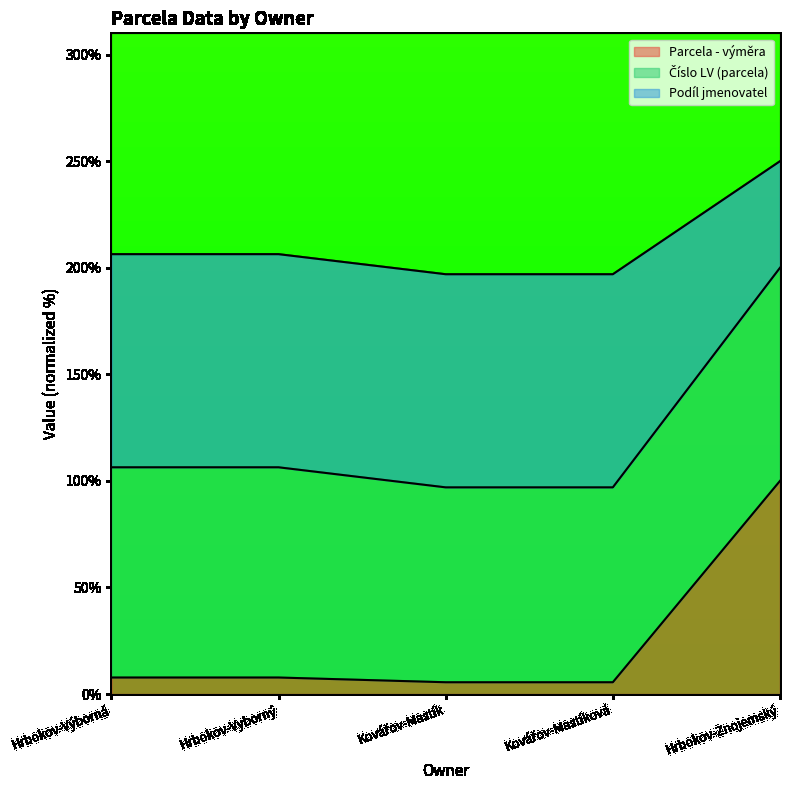

What is the average value of the Parcela - výměra series?

25.3